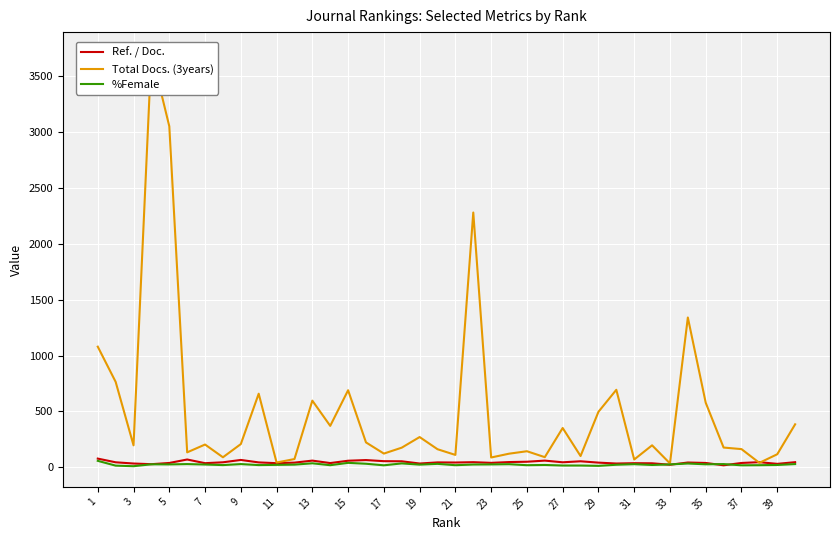

What is the total value across all series at 23?

140